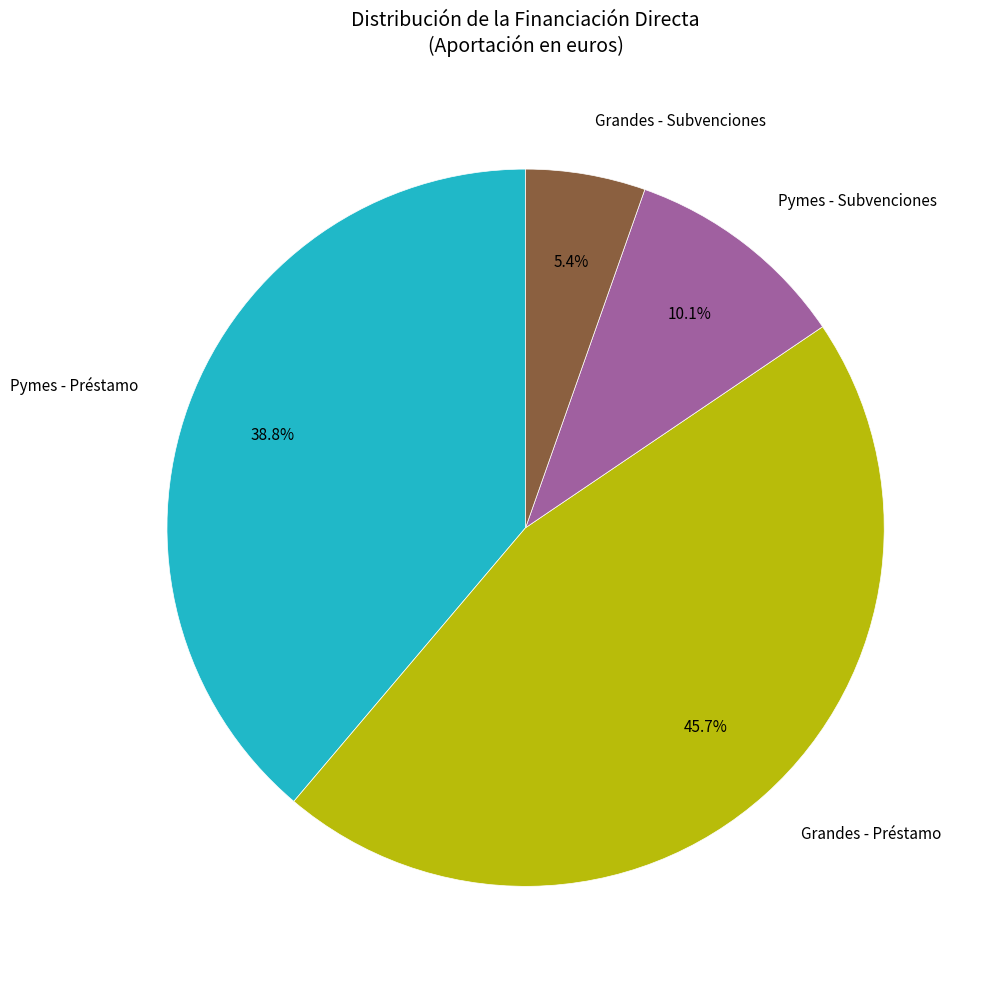

Is the sum of Grandes - Subvenciones and Pymes - Subvenciones greater than half?

No